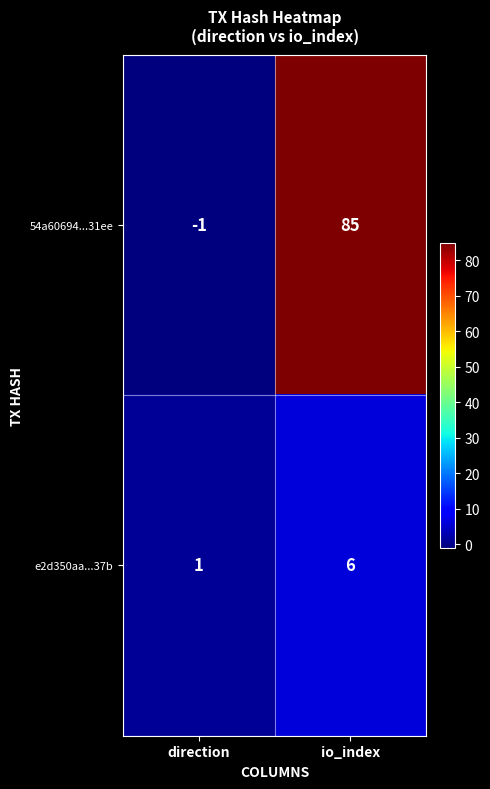

What is the difference between the 54a60694...31ee values at io_index and direction?

86